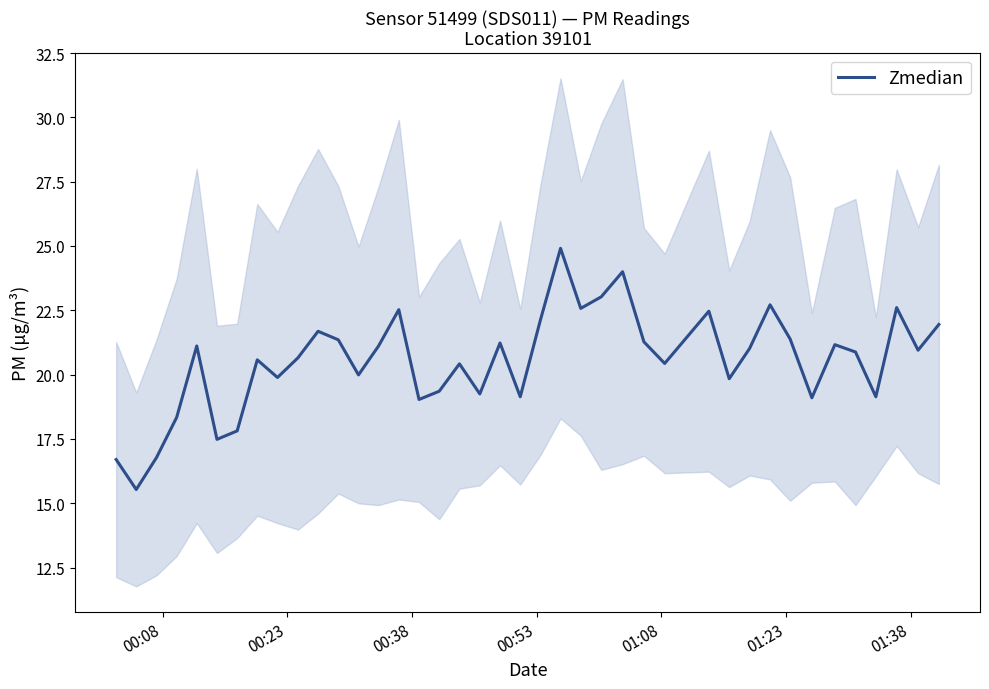

What is the minimum value for Zmedian?

15.5